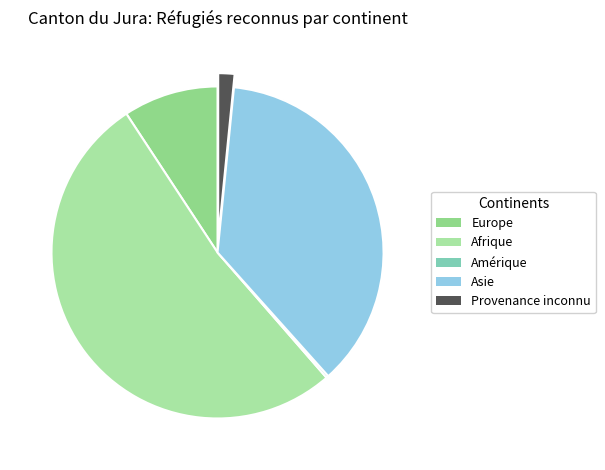

Rank the categories by value from highest to lowest.

Afrique, Asie, Europe, Provenance inconnu, Amérique